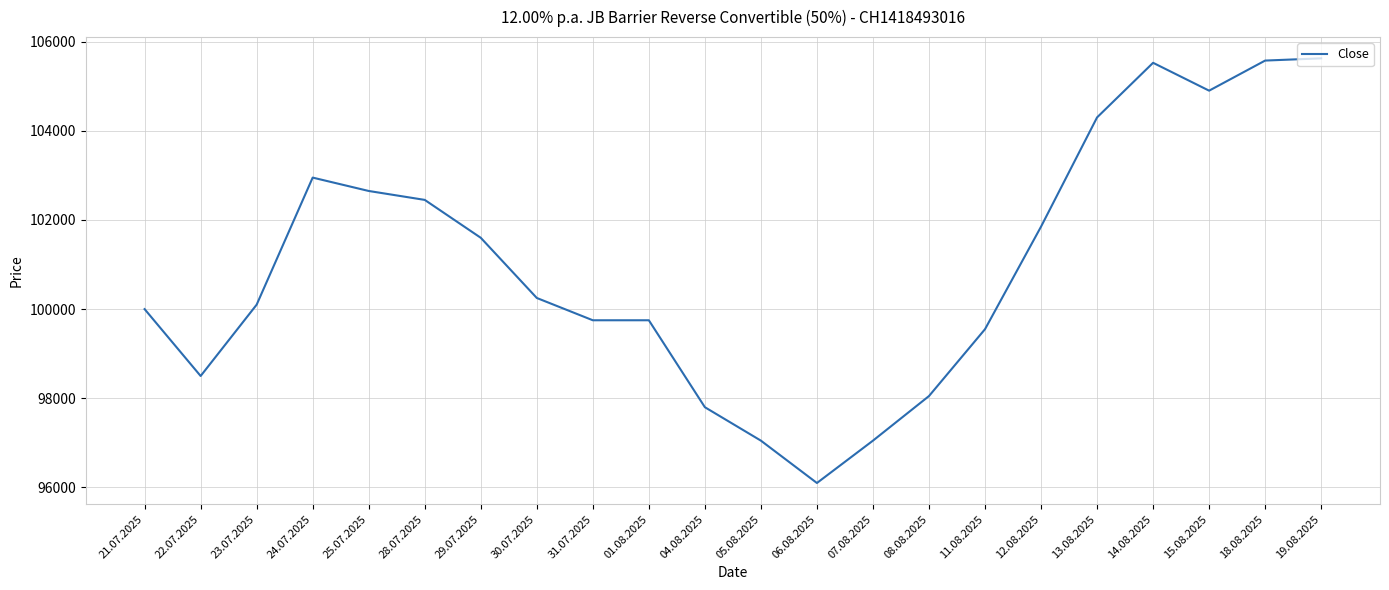

What is the greatest value displayed?

105625